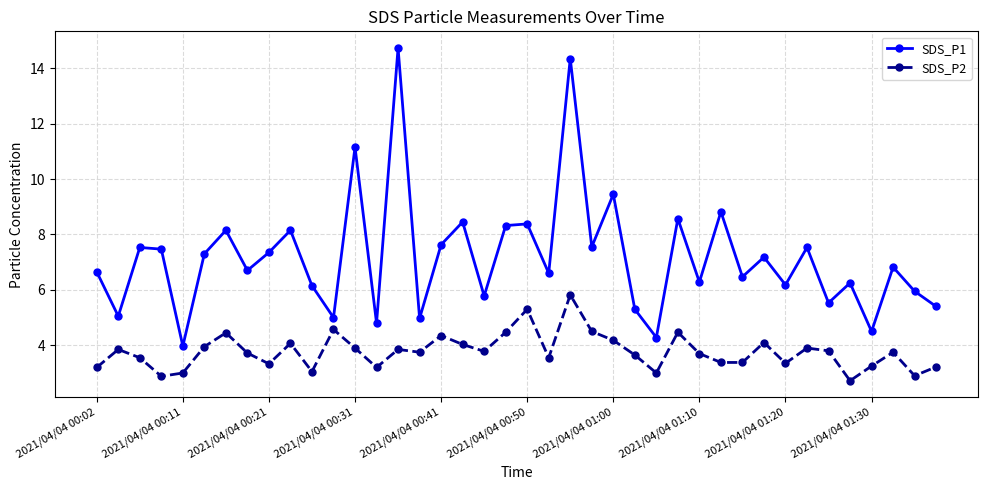

What is the minimum value for SDS_P1?

4.0